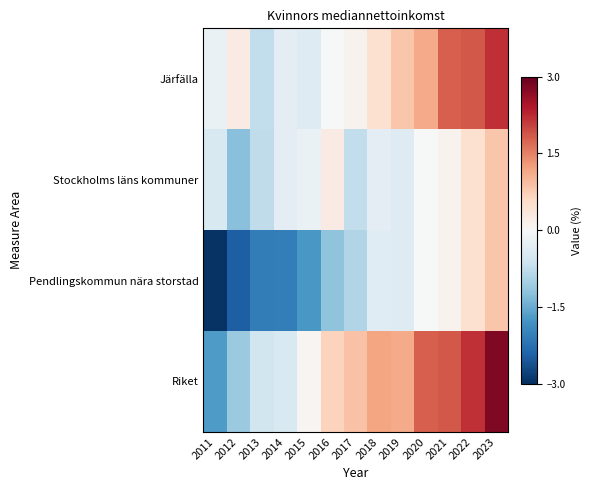

Reading left to right, what are all the values shown in this chart?

Riket: 2011=-1.7	2012=-1.1	2013=-0.6	2014=-0.5	2015=0.0	2016=0.7	2017=0.9	2018=1.2	2019=1.1	2020=1.8	2021=1.9	2022=2.2	2023=2.8
Pendlingskommun nära storstad: 2011=-3.0	2012=-2.5	2013=-2.1	2014=-2.1	2015=-1.8	2016=-1.2	2017=-0.9	2018=-0.4	2019=-0.4	2020=-0.0	2021=0.1	2022=0.5	2023=0.8
Stockholms läns kommuner: 2011=-0.5	2012=-1.3	2013=-0.8	2014=-0.3	2015=-0.2	2016=0.2	2017=-0.7	2018=-0.3	2019=-0.4	2020=-0.0	2021=0.1	2022=0.5	2023=0.8
Järfälla: 2011=-0.2	2012=0.2	2013=-0.7	2014=-0.3	2015=-0.4	2016=-0.0	2017=0.1	2018=0.5	2019=0.8	2020=1.1	2021=1.8	2022=1.9	2023=2.2